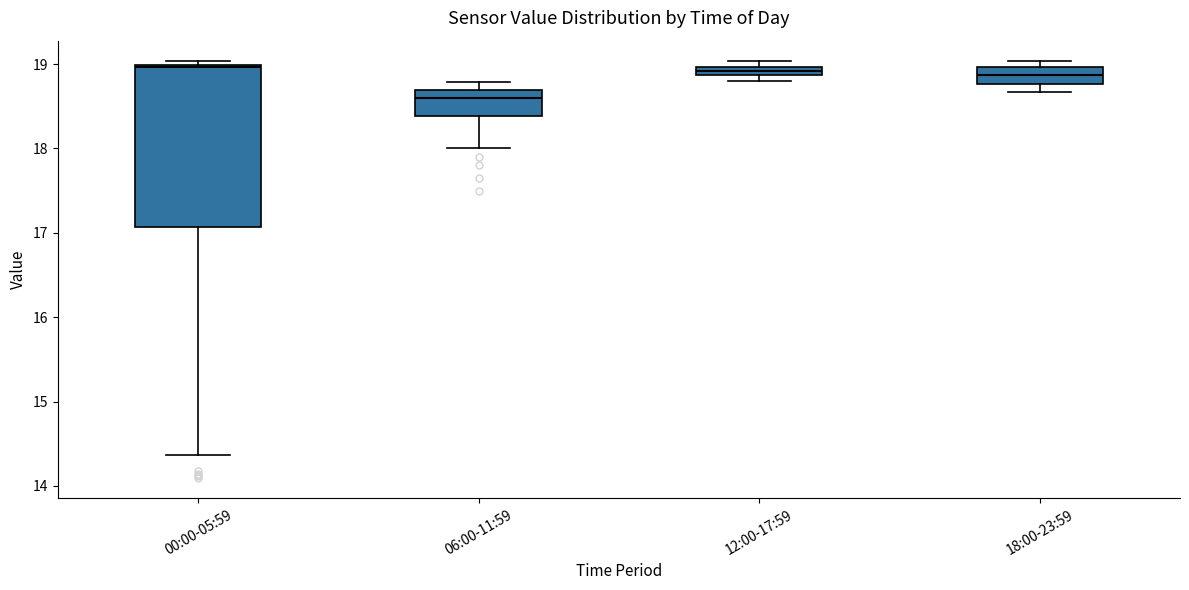

Which box is the tallest, from its lower edge to its upper edge?

00:00-05:59